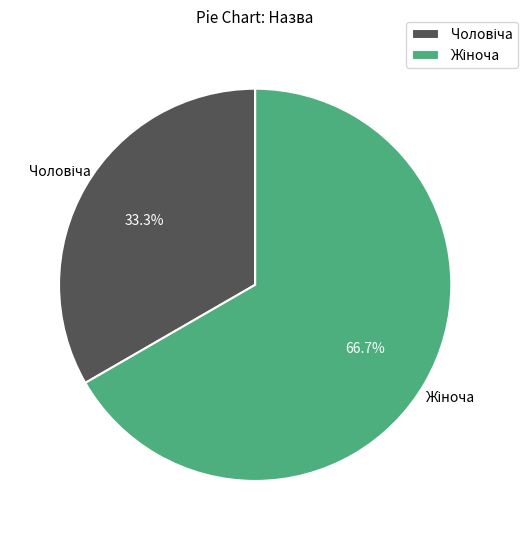

Is there any slice that represents more than half of the pie?

Yes